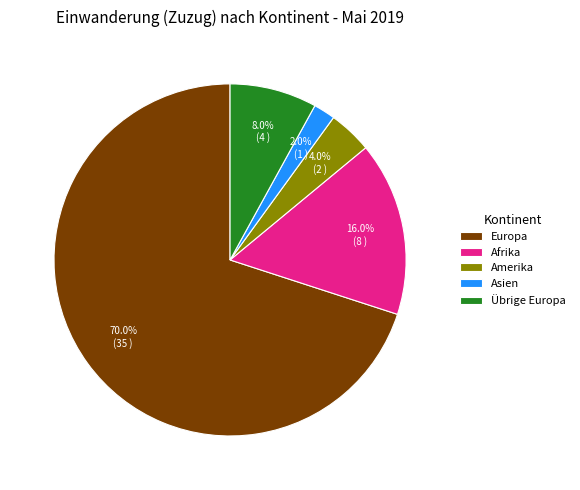

Does any single category account for the majority?

Yes